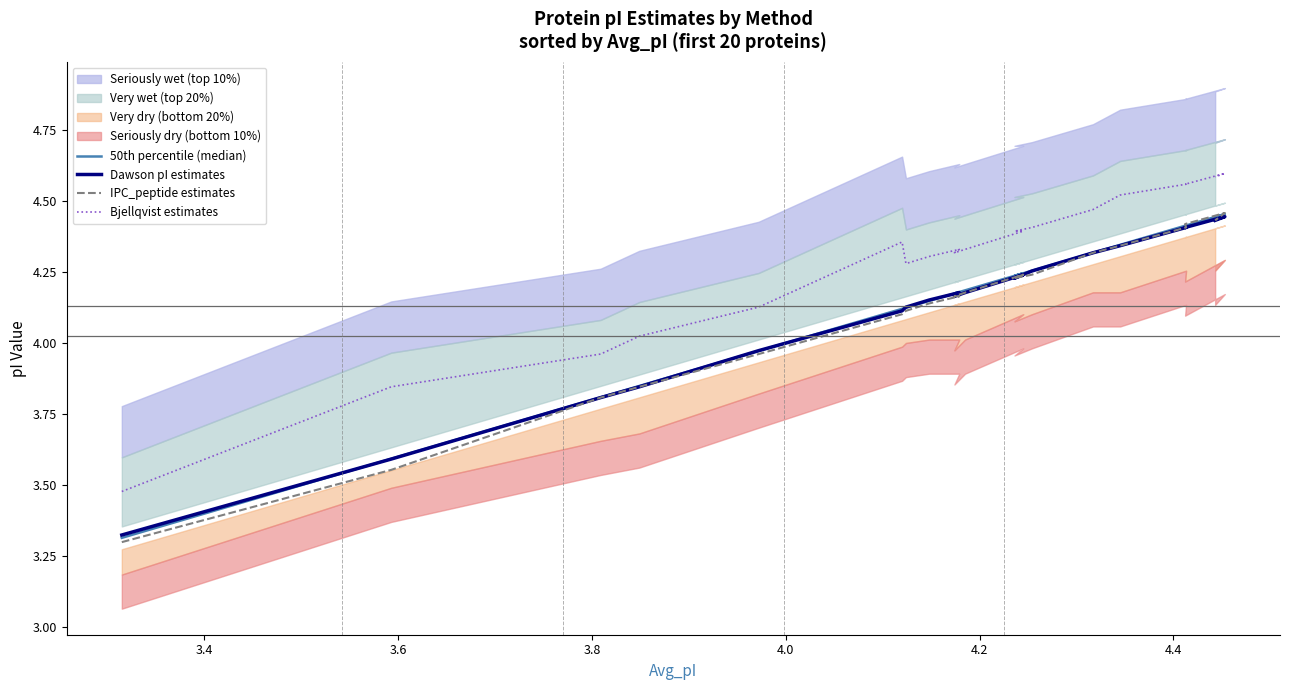

True or false: IPC_peptide estimates and Dawson pI estimates cross at least once.

False